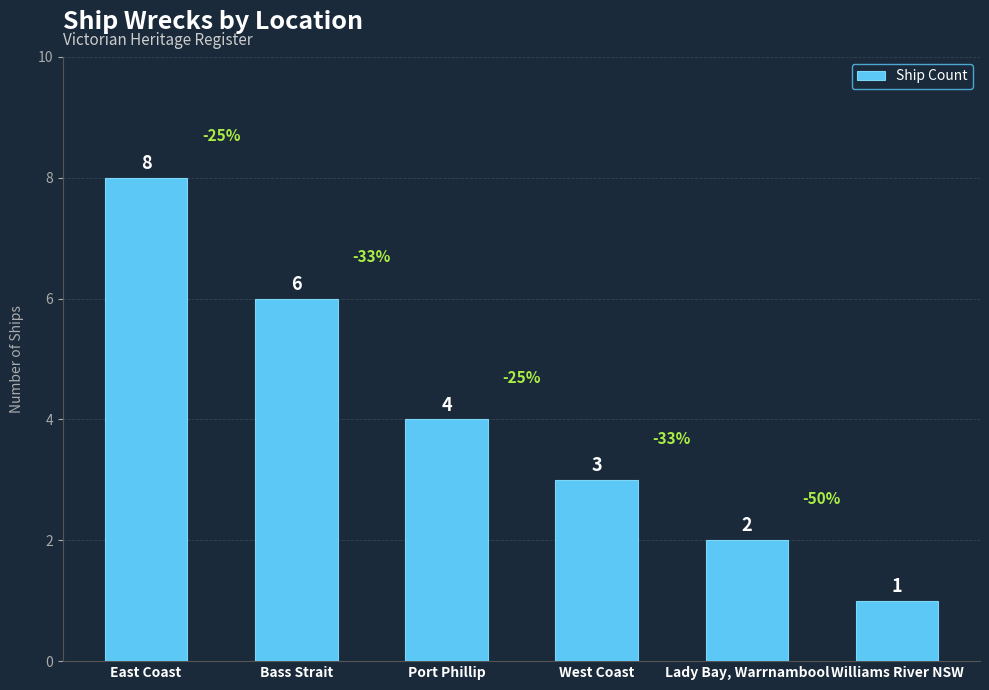

Does the chart contain stacked bars?

No